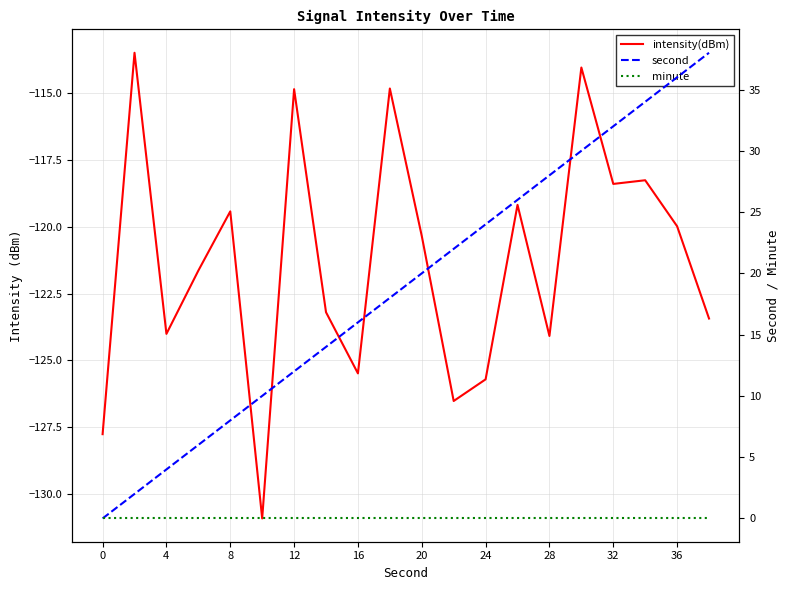

Which series has the widest spread of values?

second